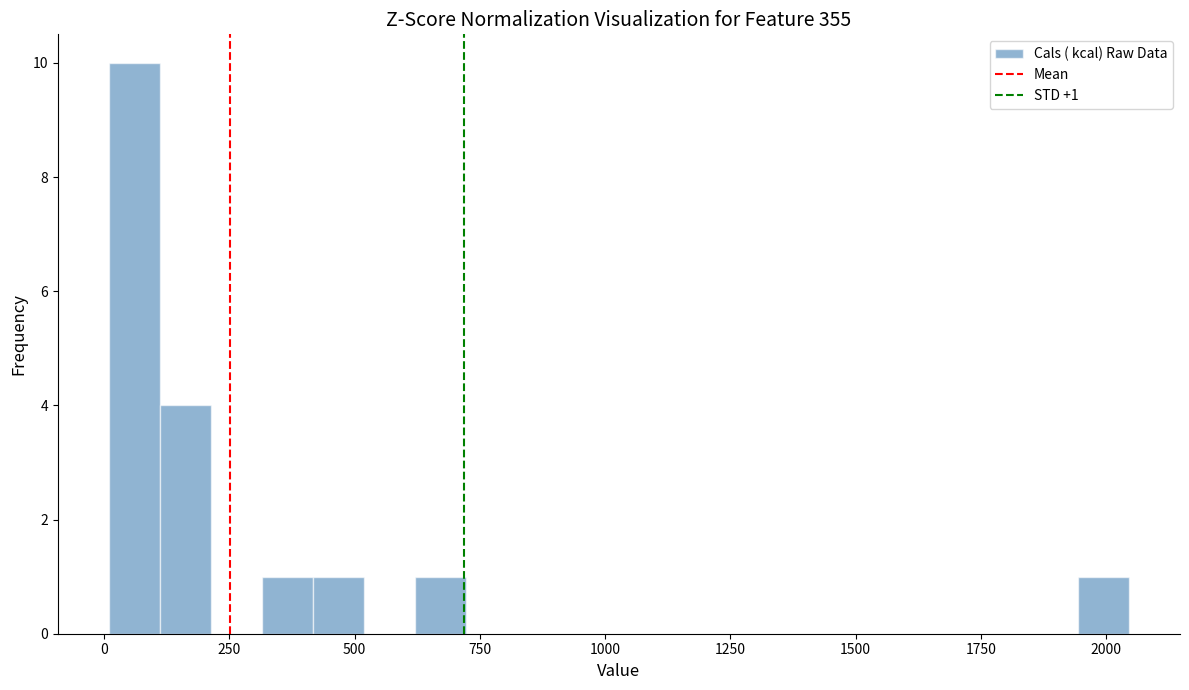

Read against the x-axis, roughly where is the centre of the tallest bar?

50